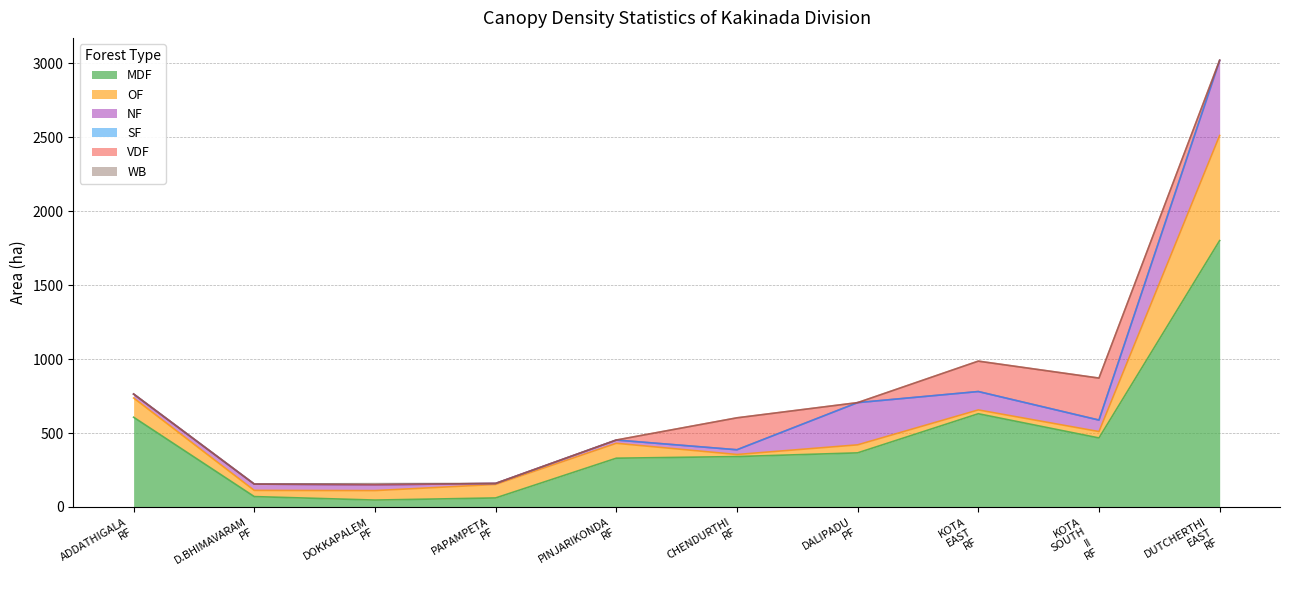

Which category has the lowest value in the OF series?

CHENDURTHI RF